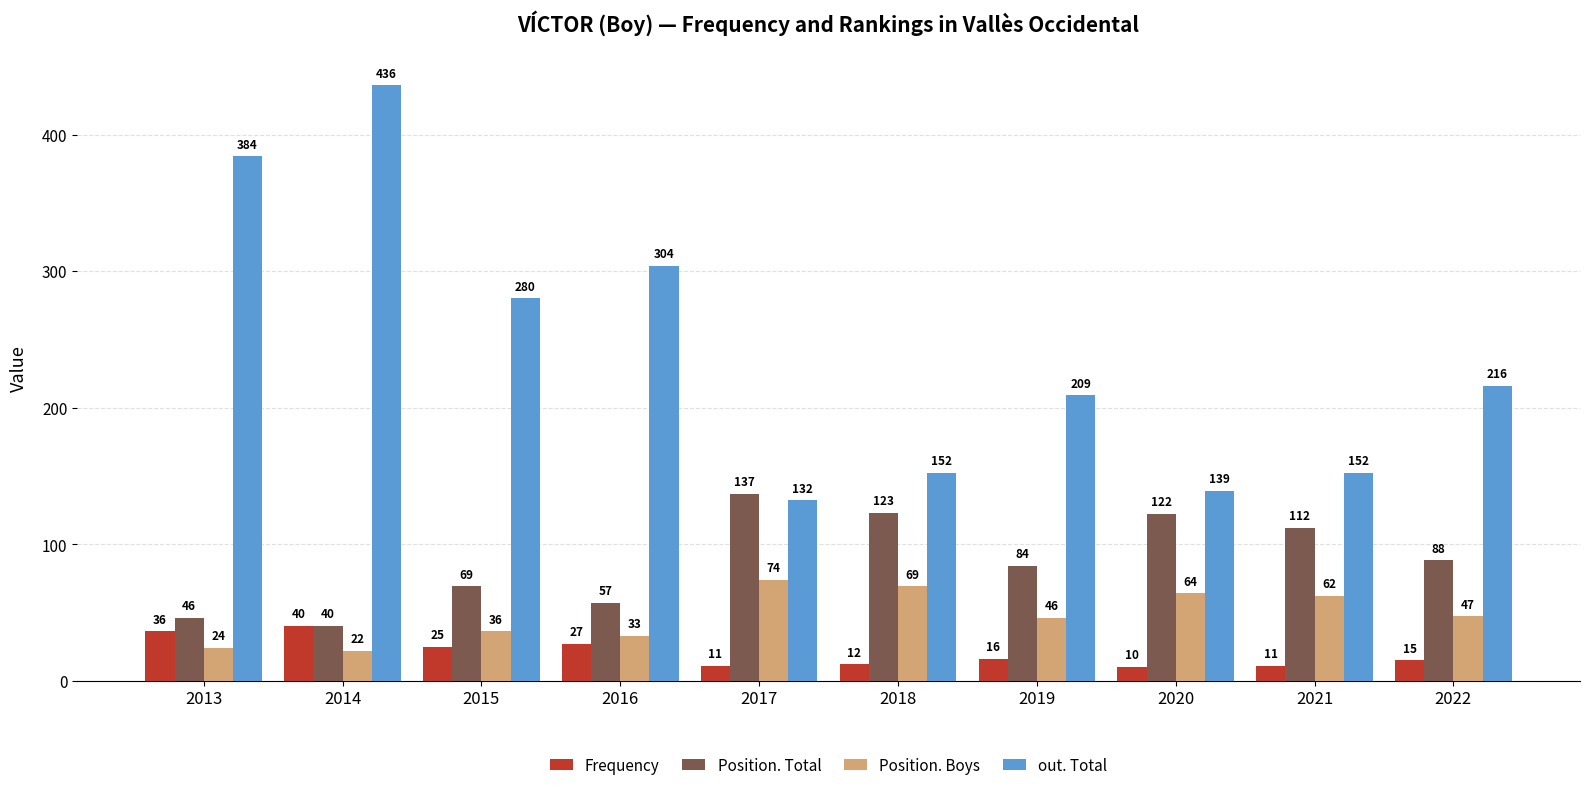

List the series in order of their peak value, highest first.

out. Total, Position. Total, Position. Boys, Frequency